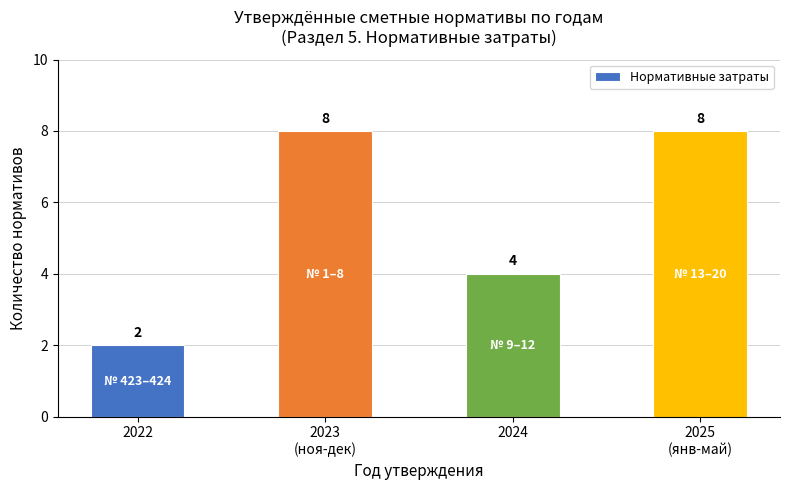

What is the maximum value shown in the chart?

8